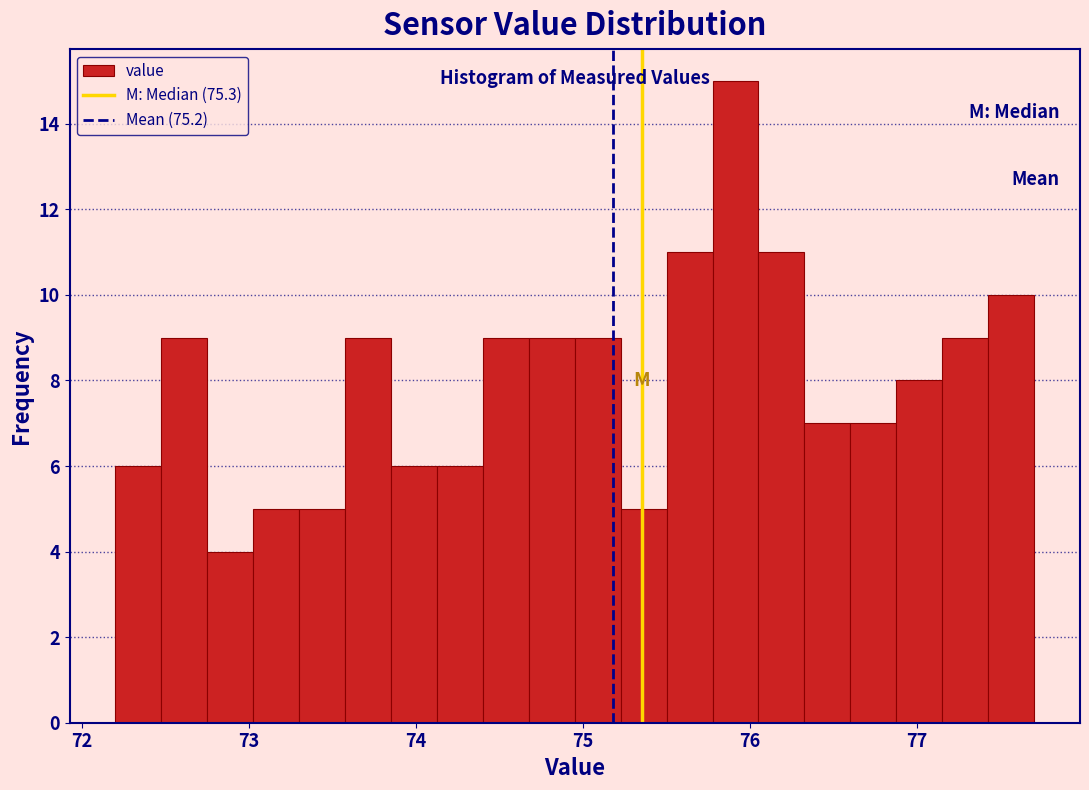

Read against the x-axis, roughly where is the centre of the tallest bar?

75.9